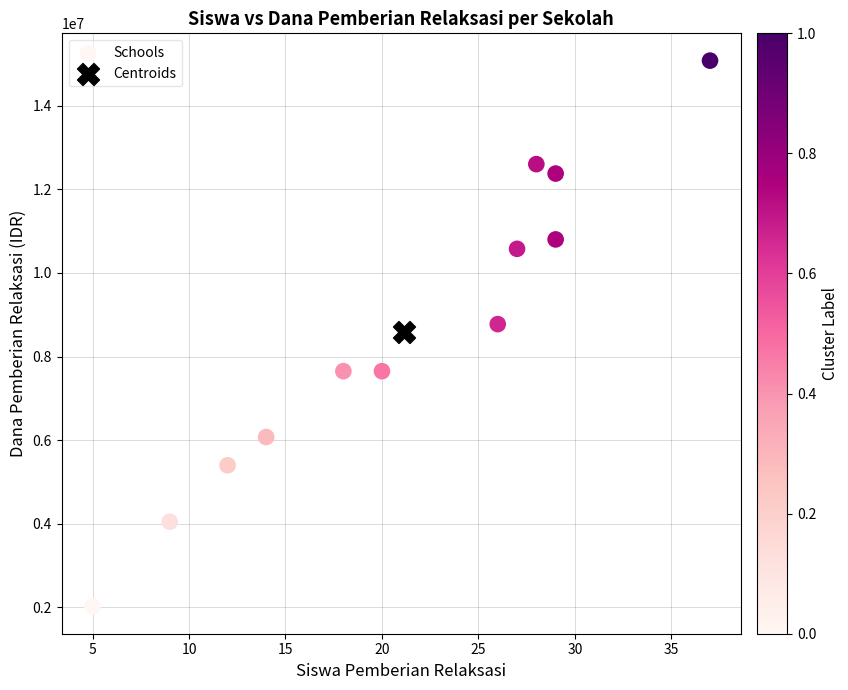

What are all the series names shown in the legend?

Schools, Centroids